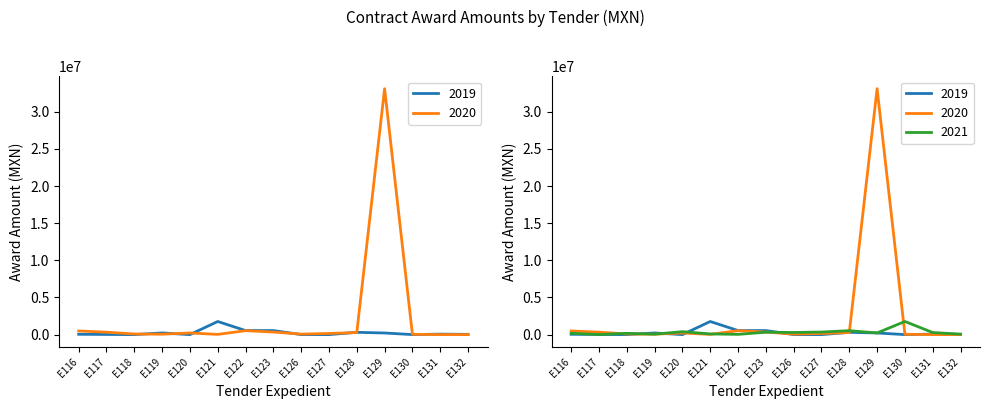

How many values in the 2021 series exceed 228638?

7